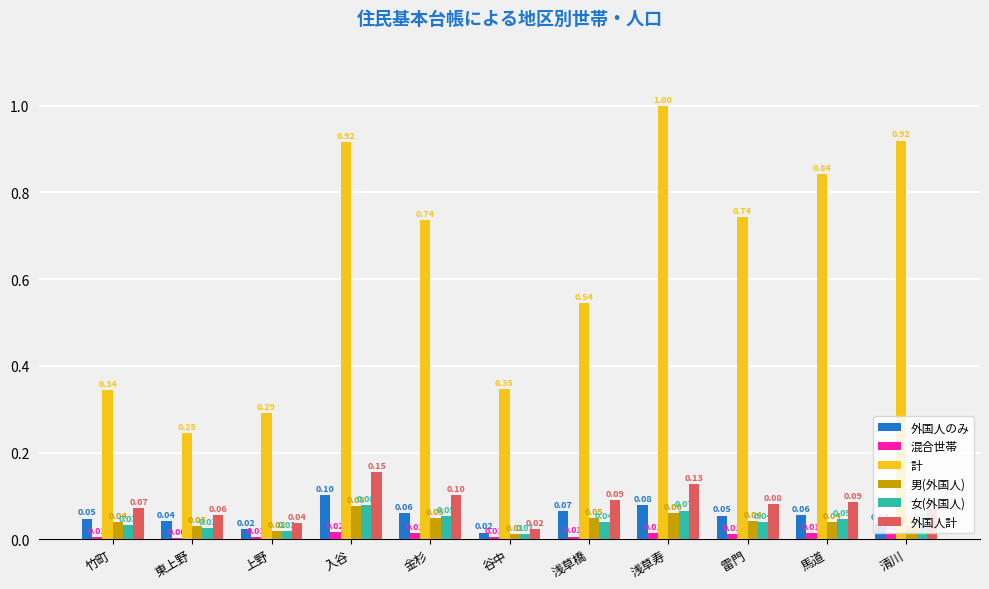

How many groups of bars are there?

11